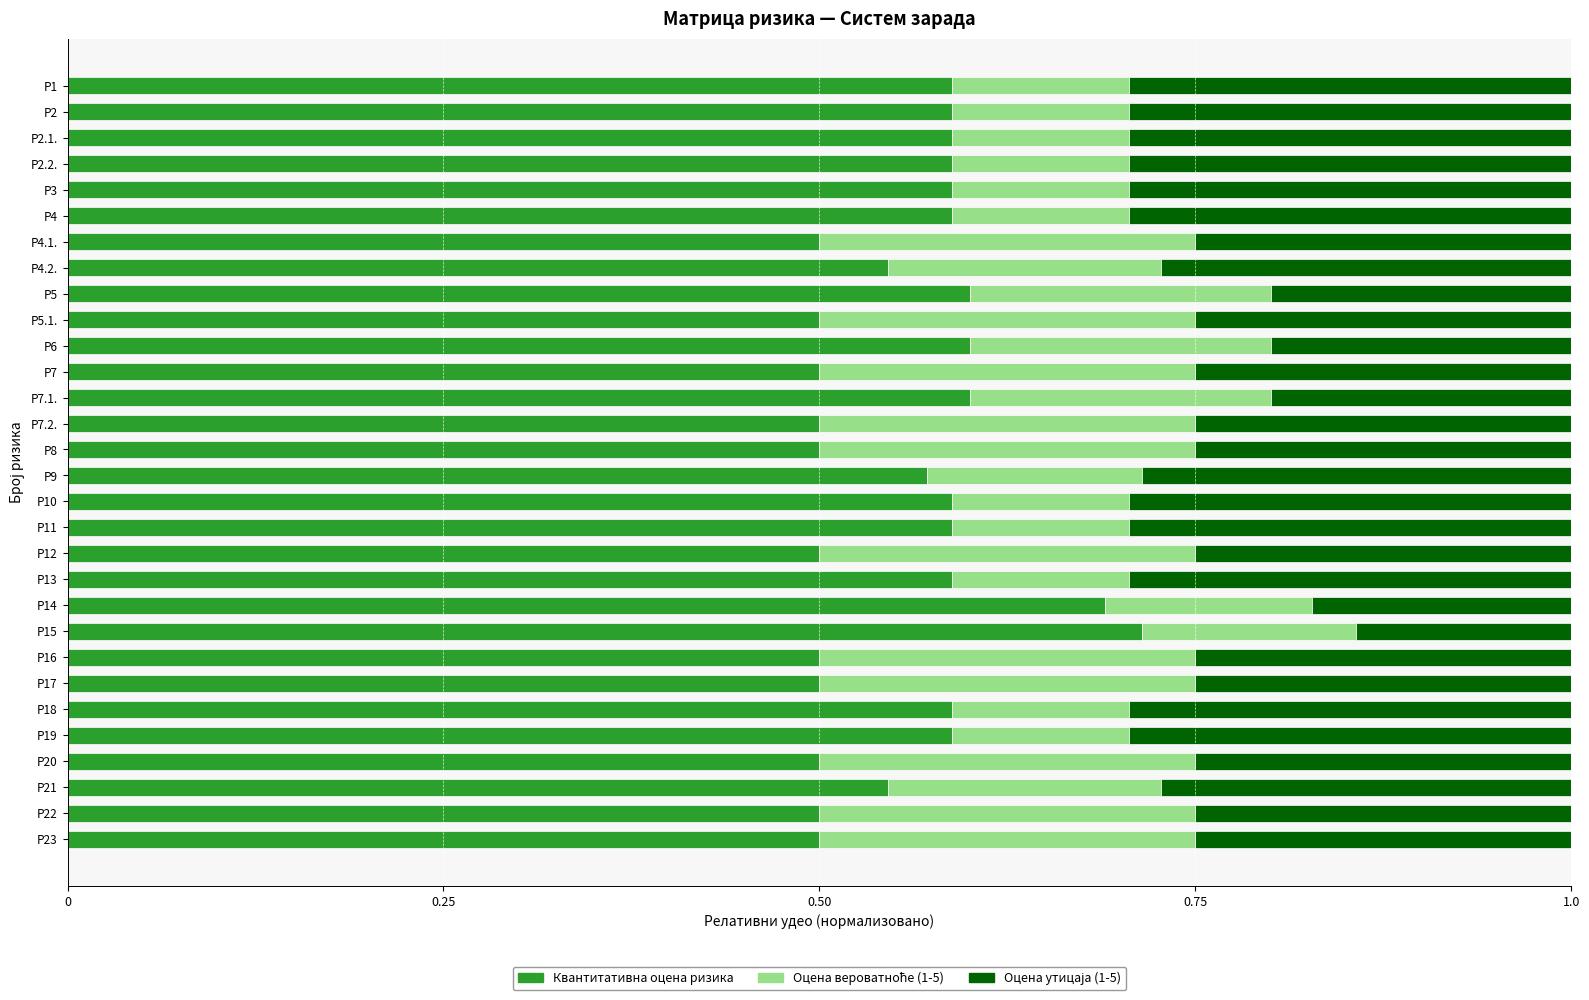

Is it true that Квантитативна оцена ризика equals 0.3 at Р6?

False